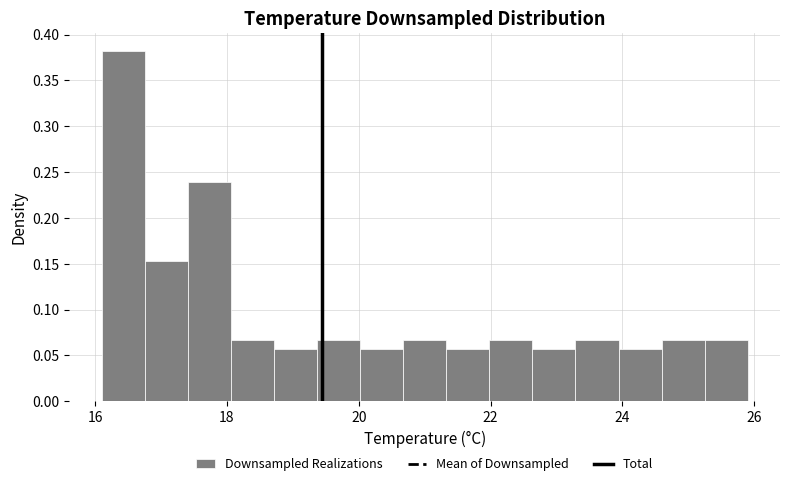

Read against the x-axis, roughly where is the centre of the tallest bar?

16.4